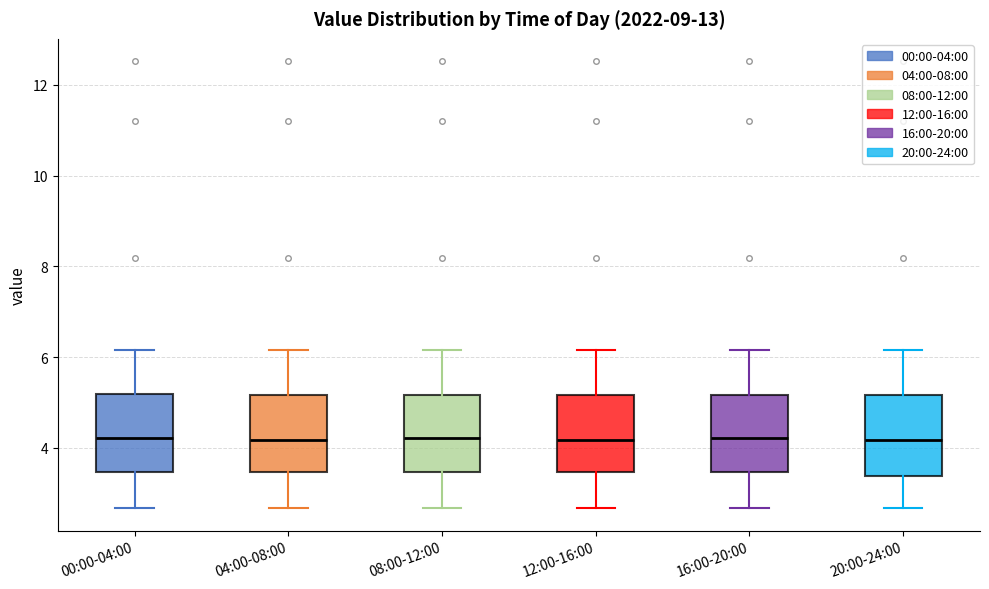

Where does the lower whisker of the box for 08:00-12:00 end on the y-axis? The values are not printed on the chart, so give them approximately, as read against the axis.

2.6